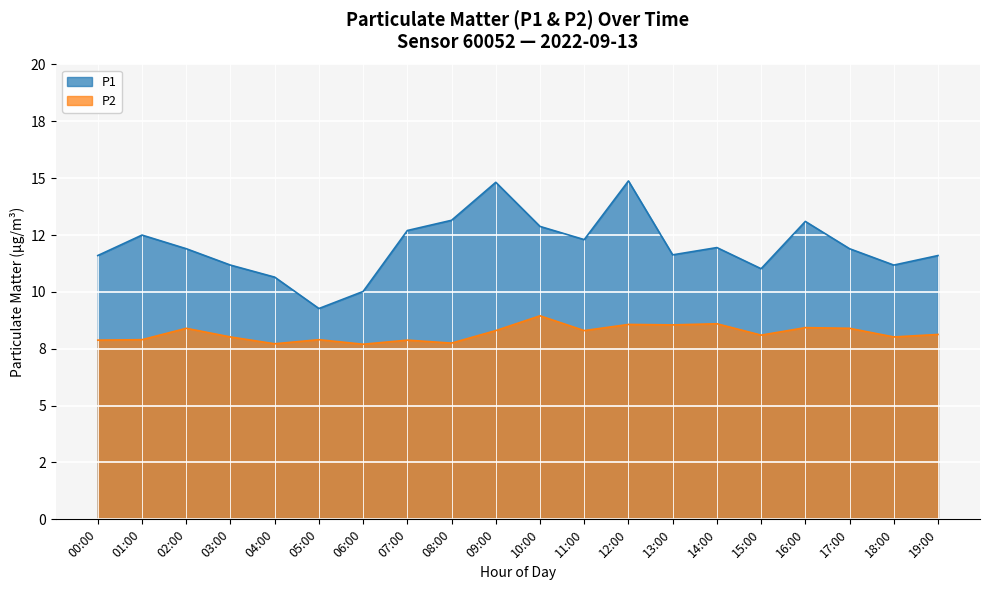

What value does the P1 series have at 16:00?

13.1